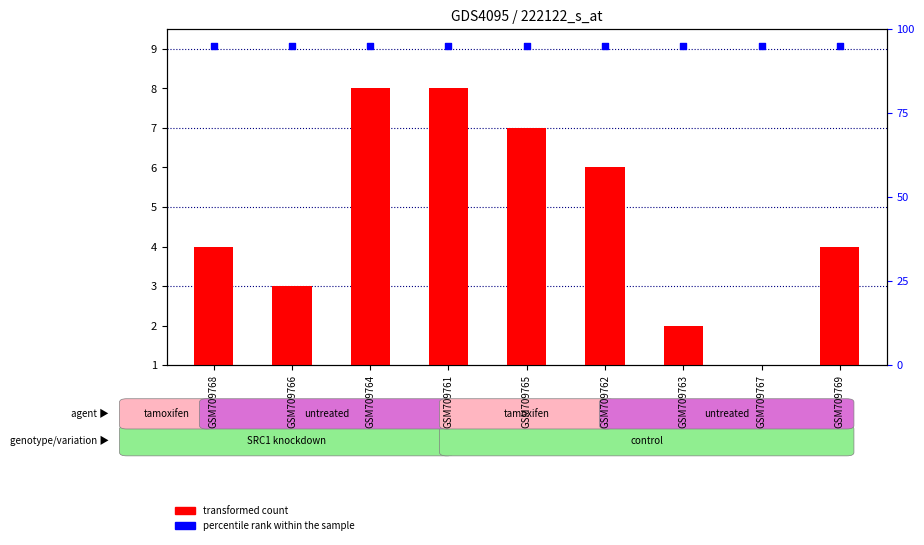

Which series reaches the maximum Y coordinate?

percentile rank within the sample